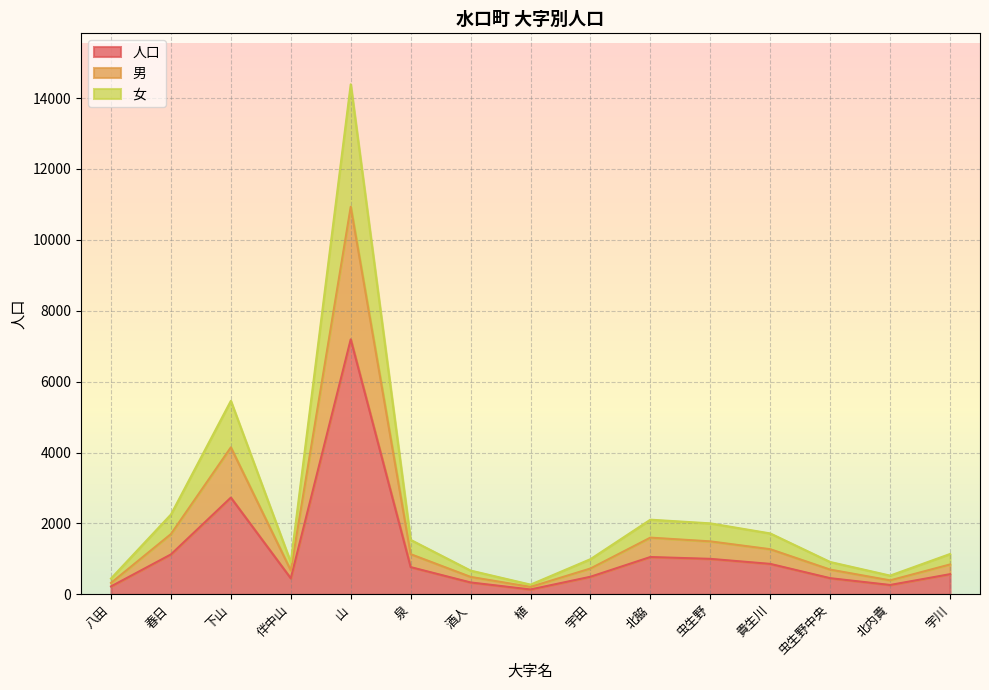

At which label is 女 closest to 7331?

下山